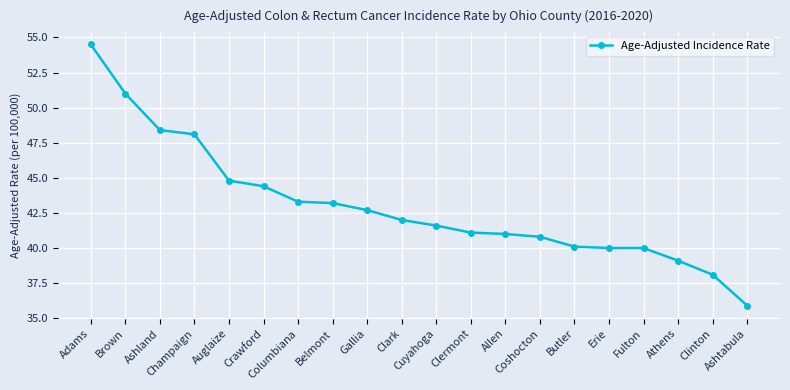

What is the minimum value shown in the chart?

35.9